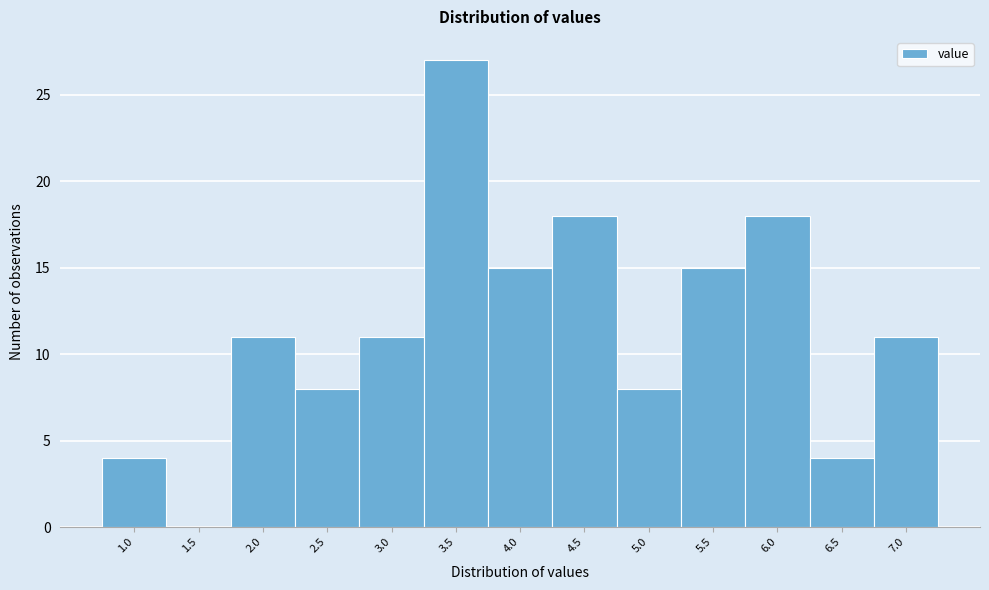

Reading left to right, extract all data points from this chart.

1.0=4	1.5=0	2.0=11	2.5=8	3.0=11	3.5=27	4.0=15	4.5=18	5.0=8	5.5=15	6.0=18	6.5=4	7.0=11